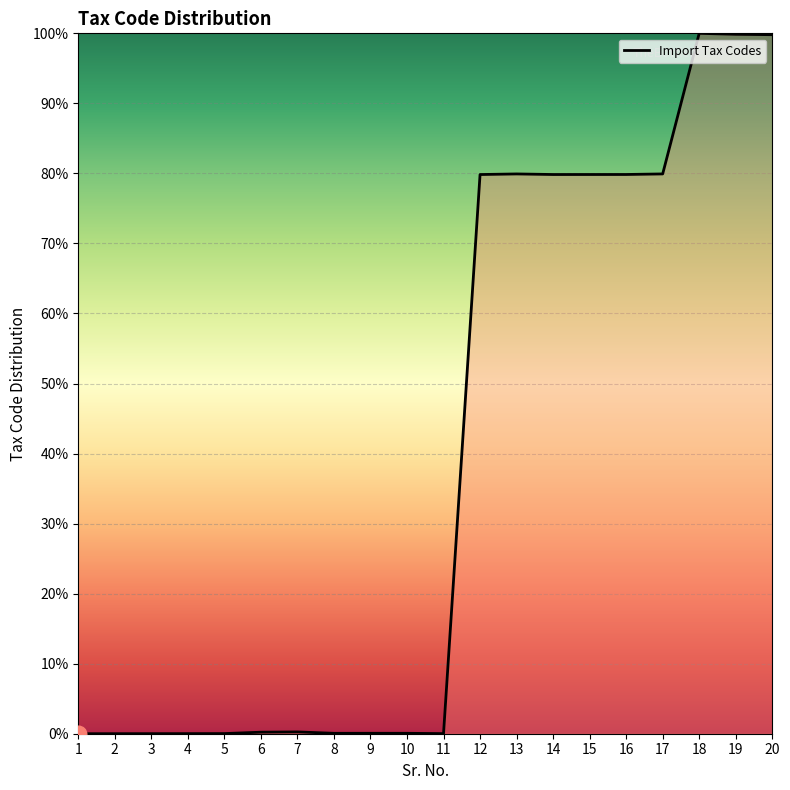

What is the maximum value shown in the chart?

100.0